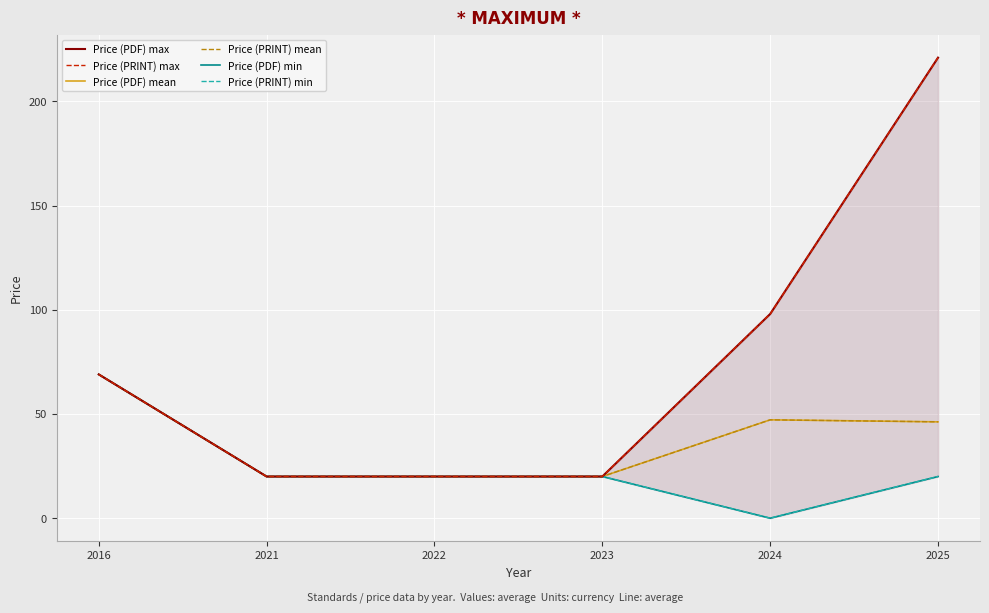

Which has a higher value, 2022 or 2021?

2022